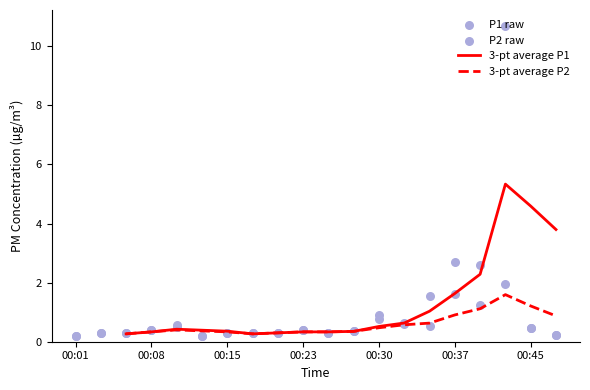

Which series contains the highest Y value?

P1